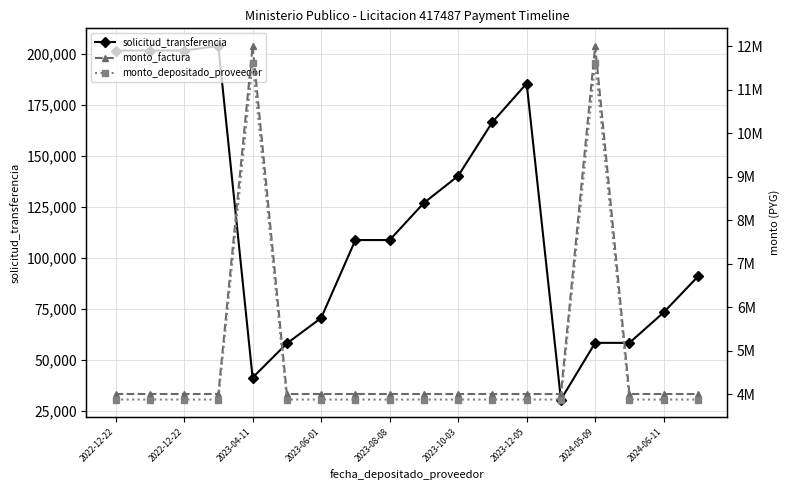

What is the average value of the monto_depositado_proveedor series?

4733334